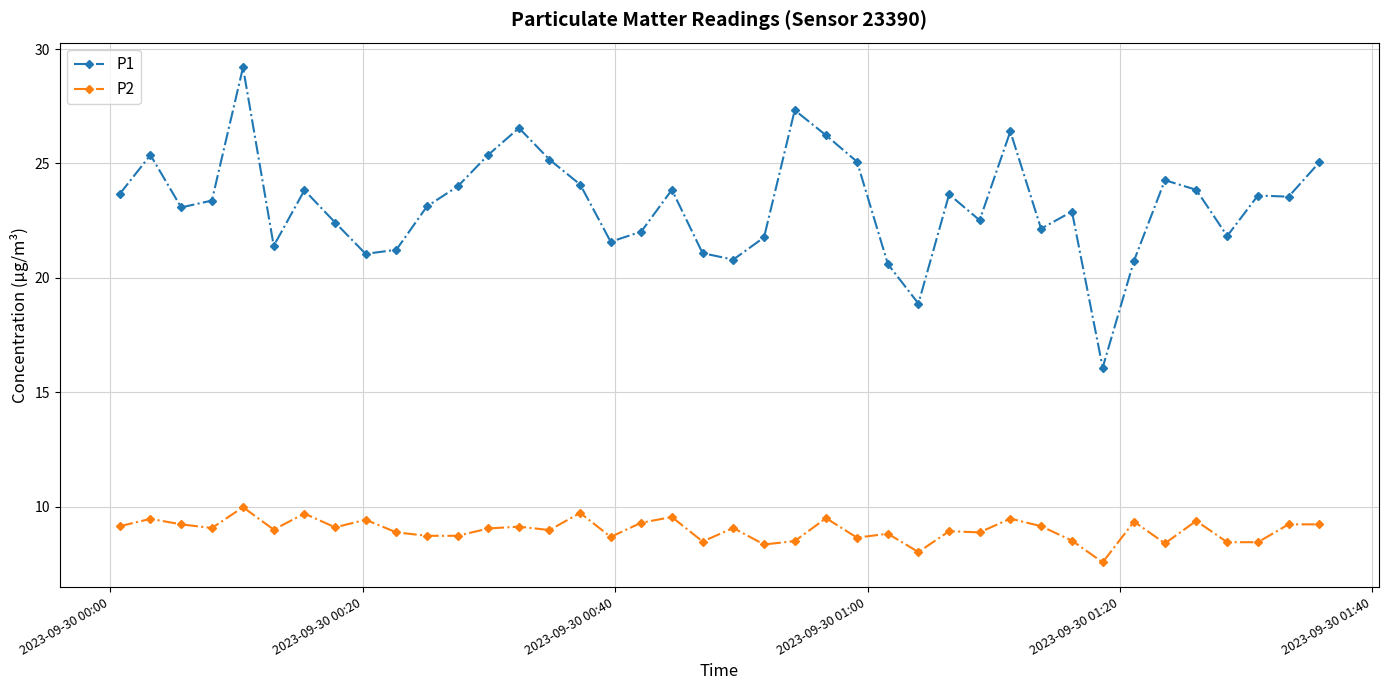

True or false: P1 and P2 intersect in this chart.

False